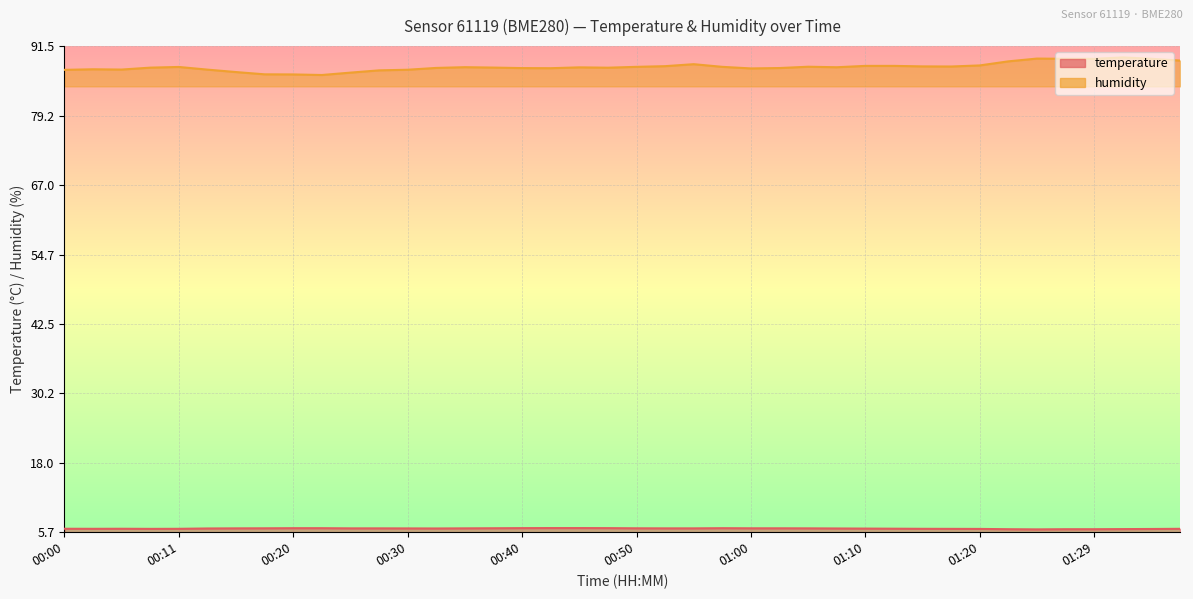

True or false: temperature and humidity cross at least once.

False